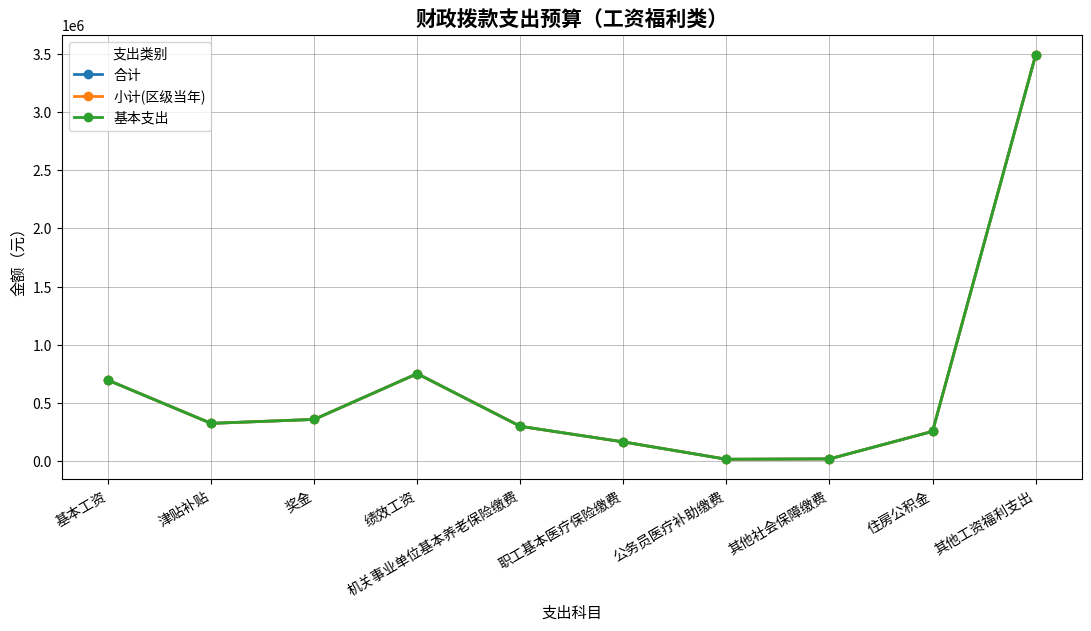

Is this an area chart (filled region under the line)?

No